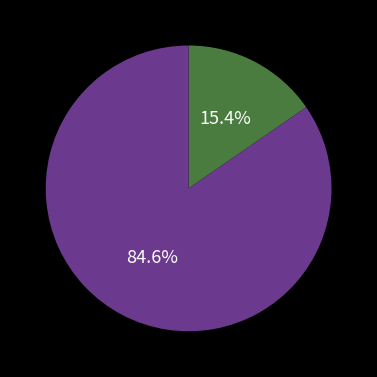

How many segments does this pie chart have?

2